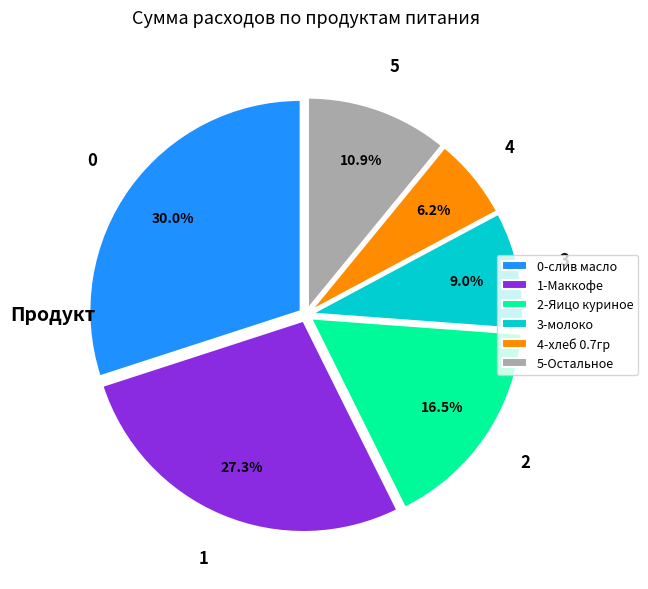

Which category has the biggest portion of the pie?

0-слив масло